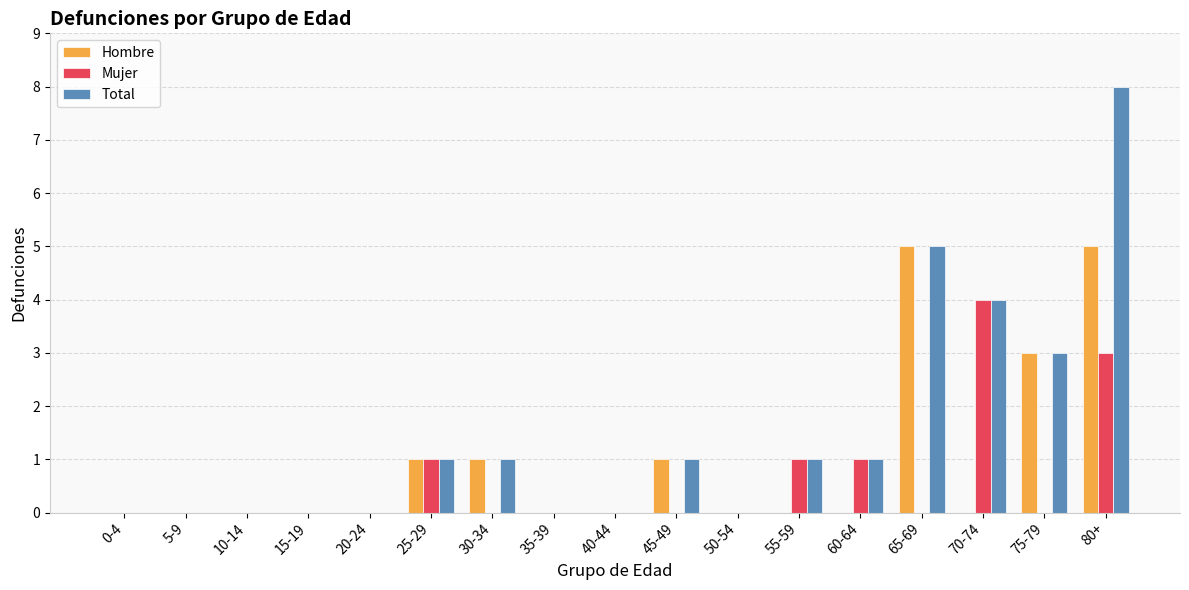

Is it true that Hombre equals 0 at 45-49?

False